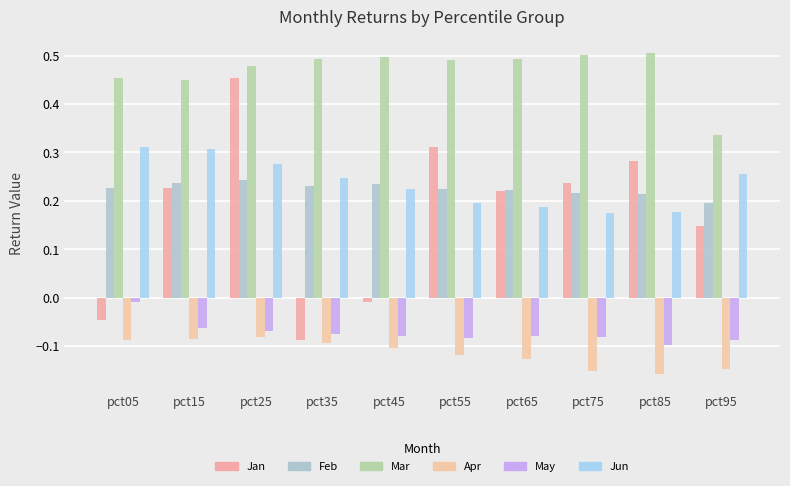

At pct45, list the series in order from largest to smallest.

Mar, Feb, Jun, Jan, May, Apr